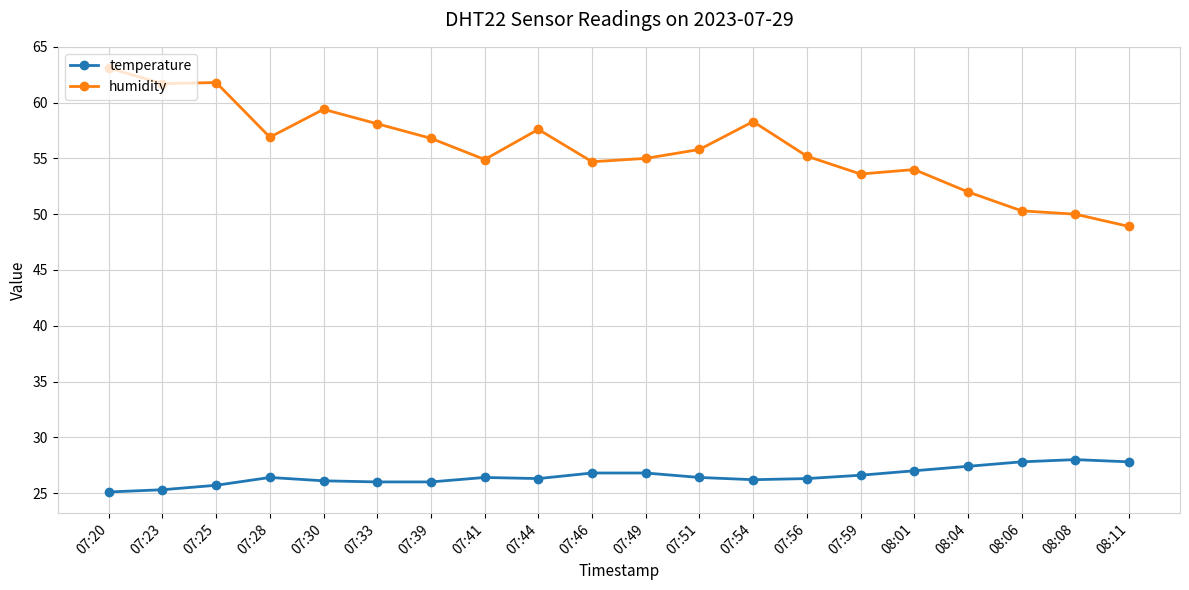

Which series changed the most between 07:20 and 07:30?

humidity